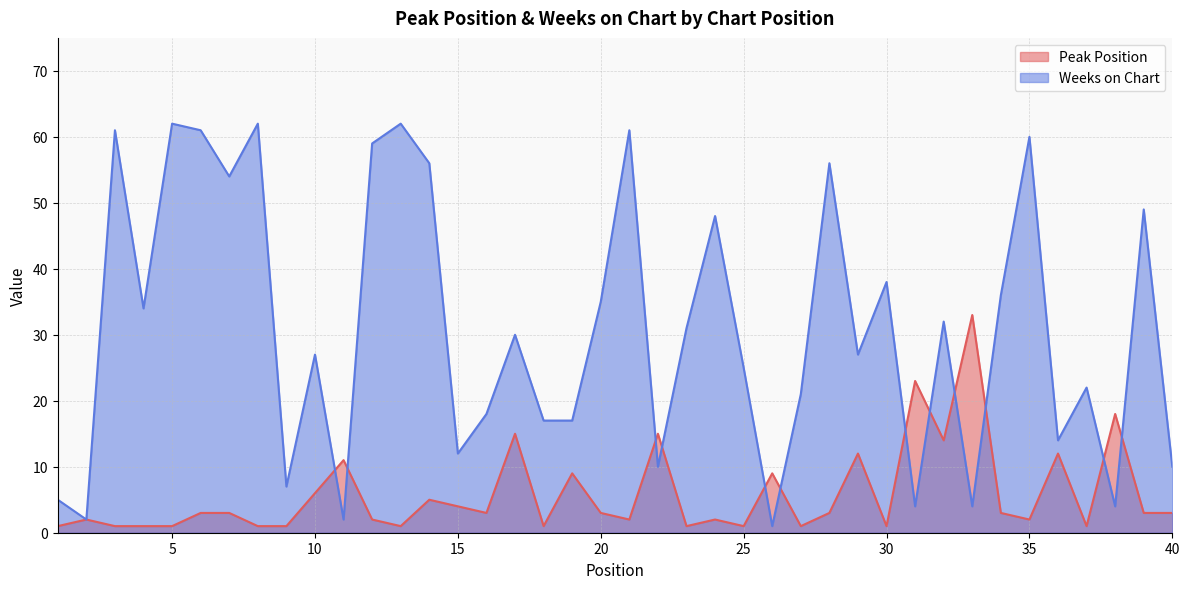

At 32, list the series in order from smallest to largest.

Peak Position, Weeks on Chart